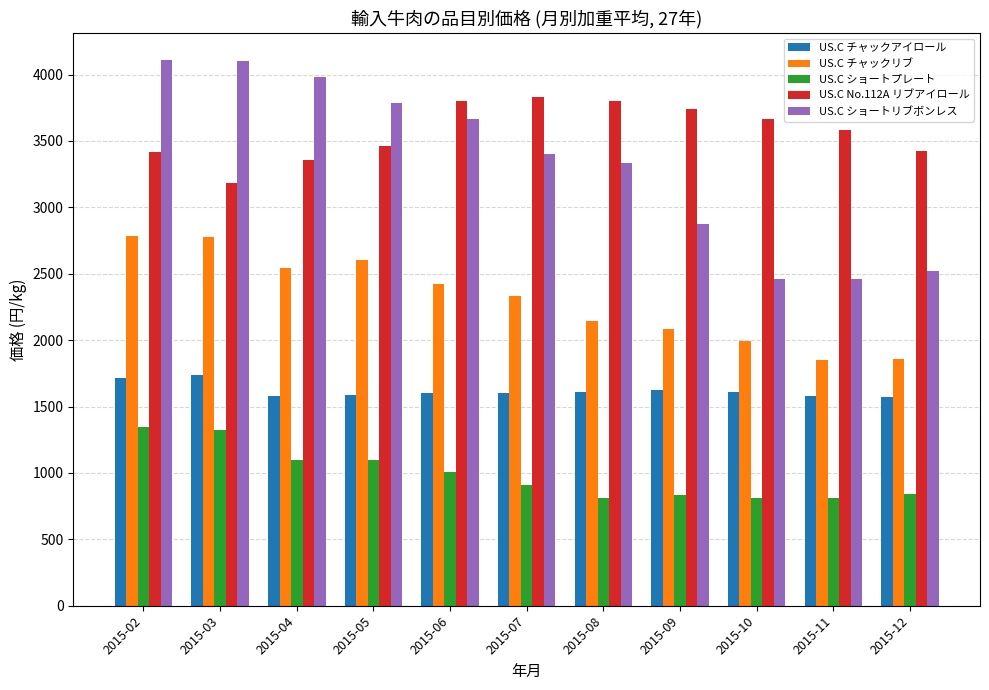

What is the approximate value of US.C ショートプレート at 2015-06?

1005.3